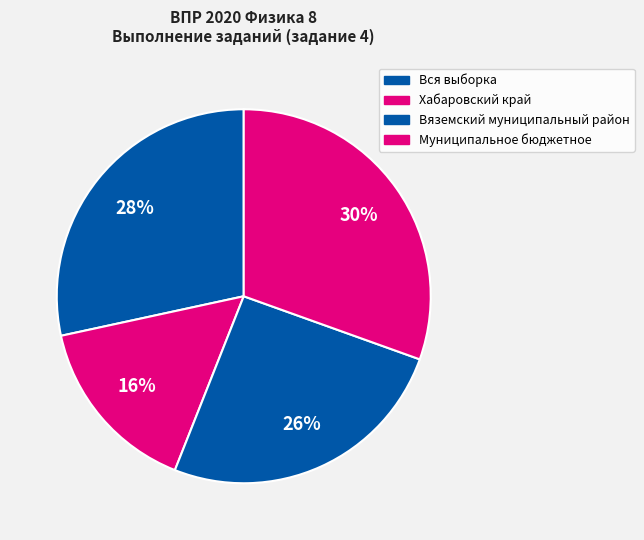

Is the sum of Вяземский муниципальный район and Муниципальное бюджетное greater than half?

Yes